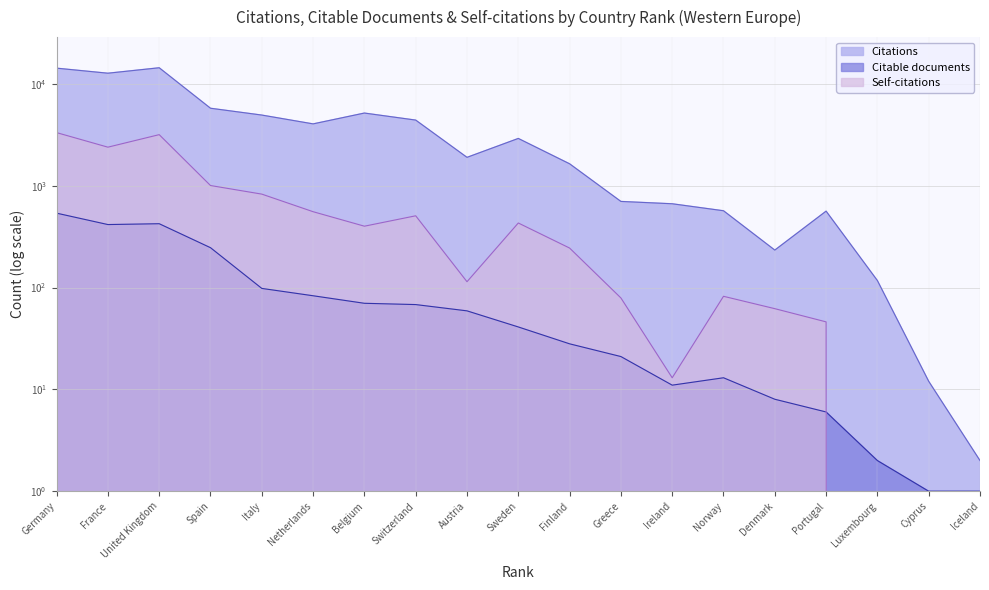

Which category has the lowest value in the Citations series?

Iceland